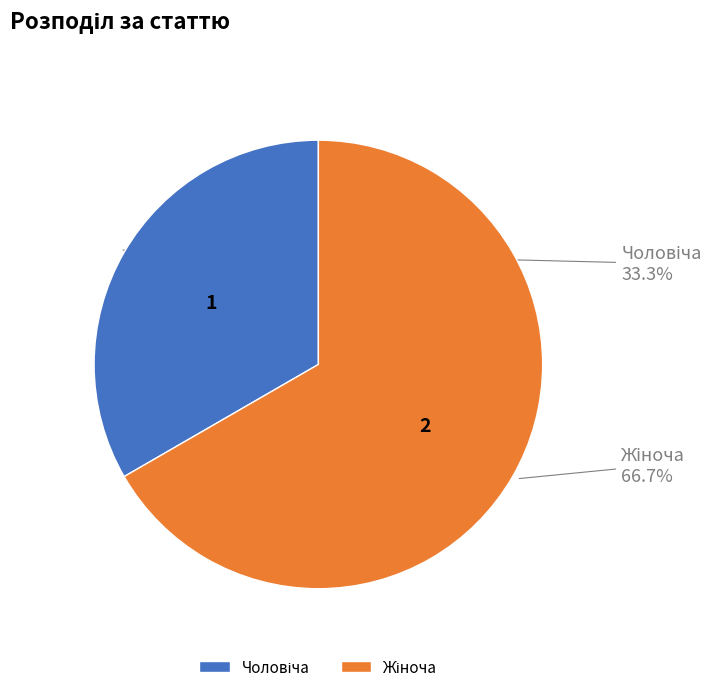

Is there a majority slice in this chart?

Yes